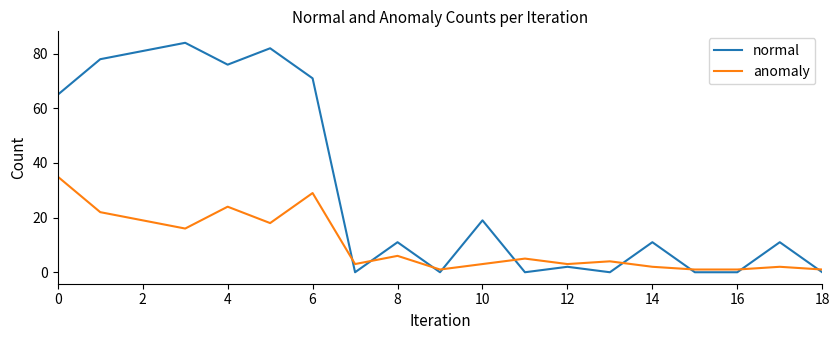

List the series in order of their overall mean, lowest first.

anomaly, normal